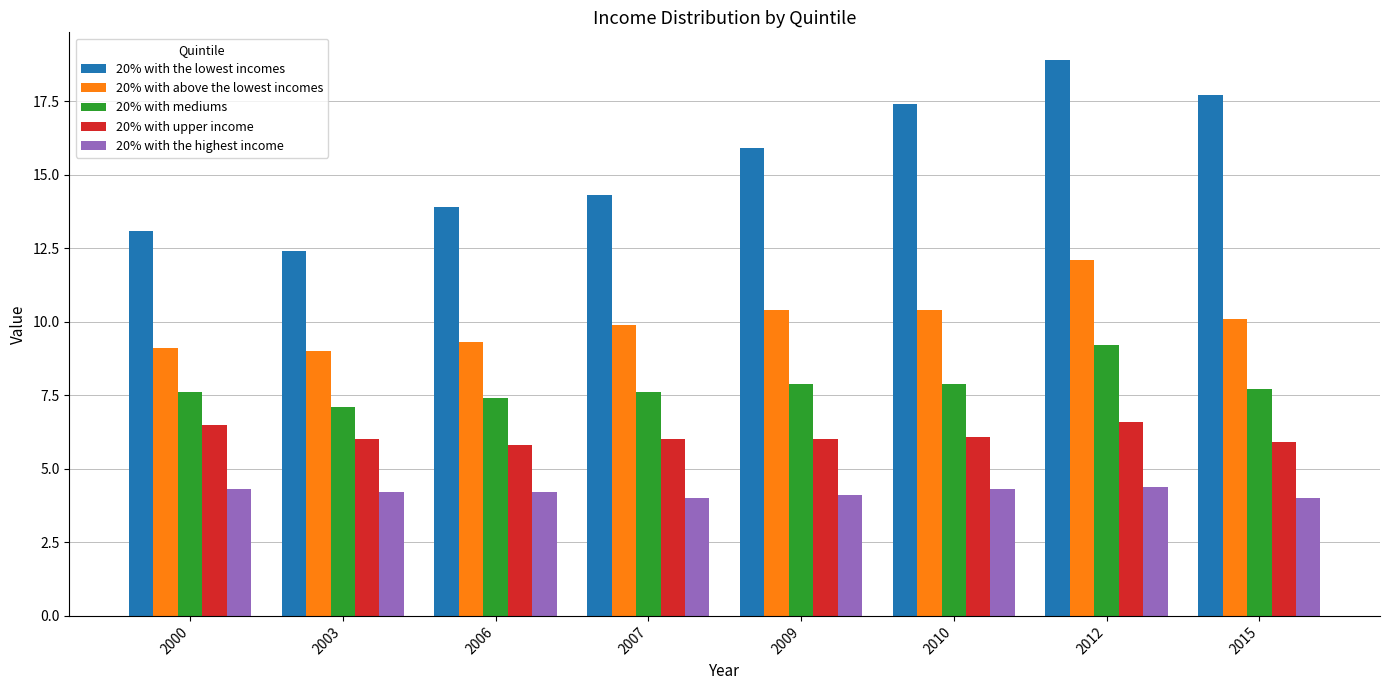

What is the value of the 20% with the lowest incomes bar at the 4th from the left?

14.3